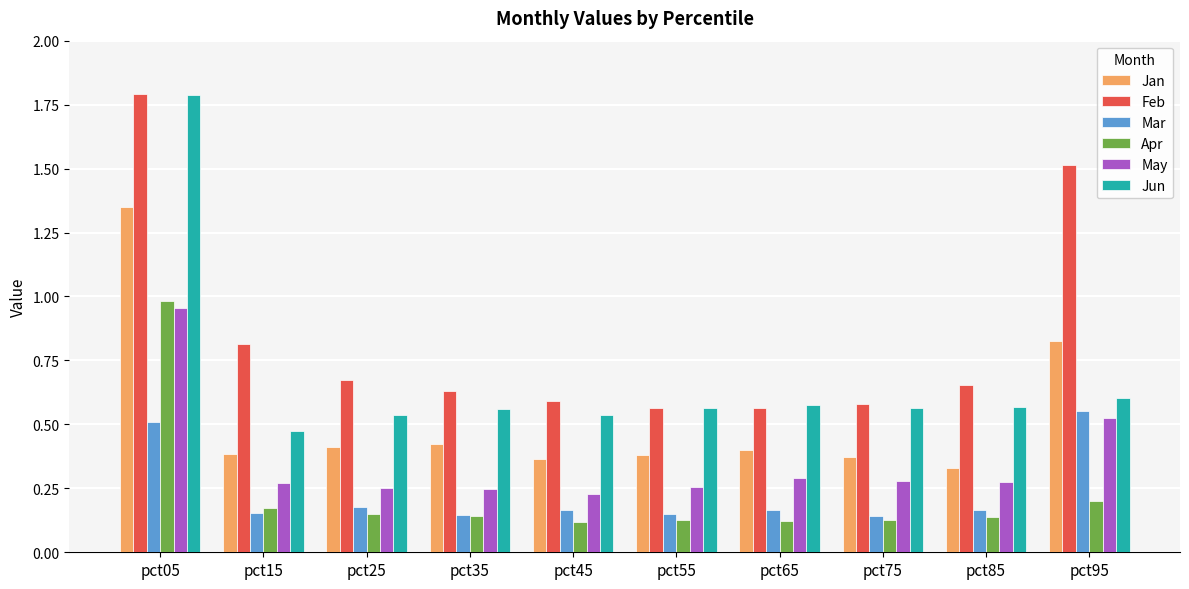

Which label corresponds to the largest value in the chart?

pct05